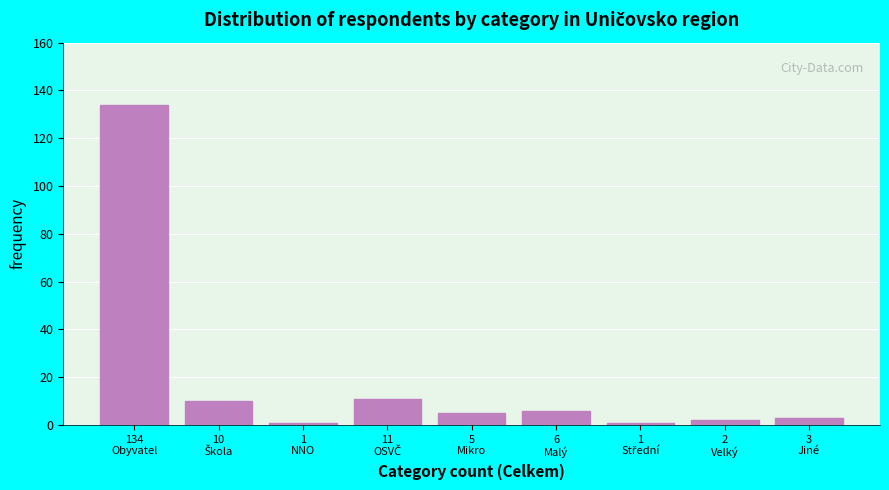

Reading left to right, transcribe all the data shown in this chart.

134	10	1	11	5	6	1	2	3